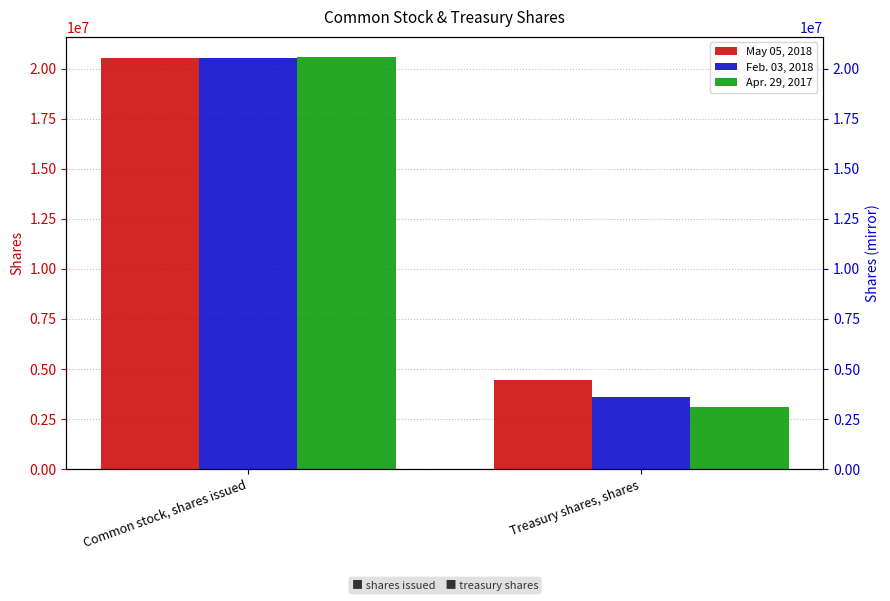

The value of May 05, 2018 at Treasury shares, shares is 2788129. True or false?

False